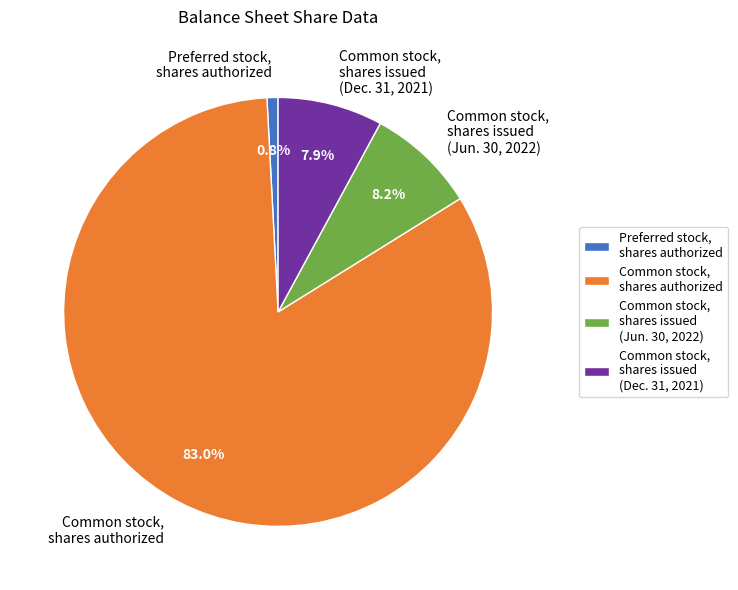

Rank the categories by value from highest to lowest.

Common stock, shares authorized, Common stock, shares issued (Jun. 30, 2022), Common stock, shares issued (Dec. 31, 2021), Preferred stock, shares authorized